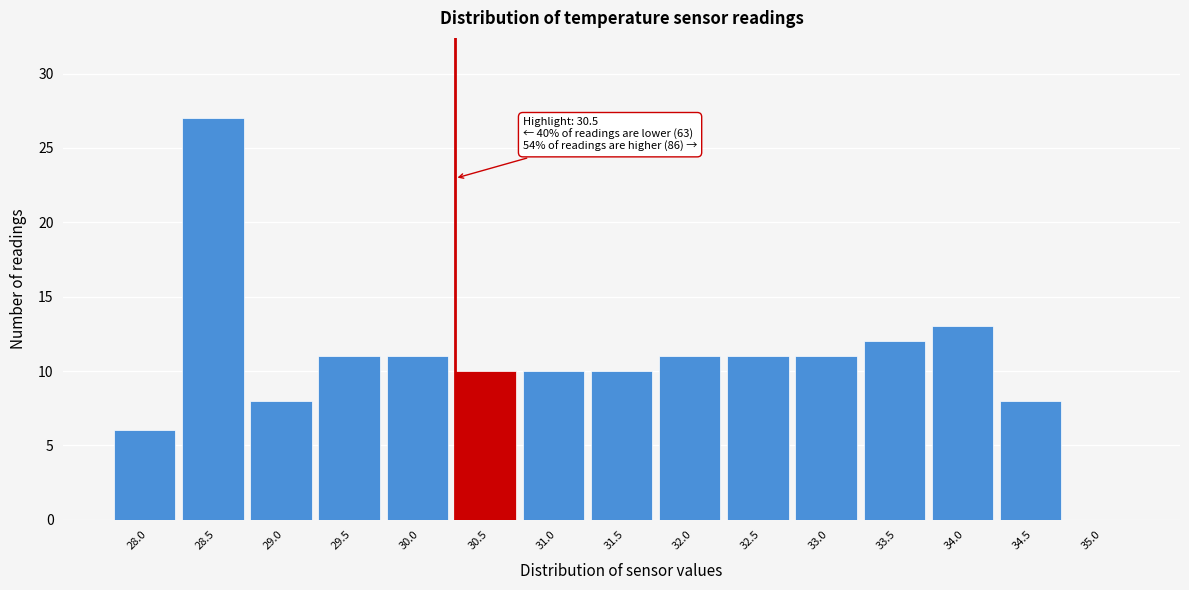

Reading left to right, transcribe all the data shown in this chart.

28.0=6	28.5=27	29.0=8	29.5=11	30.0=11	30.5=10	31.0=10	31.5=10	32.0=11	32.5=11	33.0=11	33.5=12	34.0=13	34.5=8	35.0=0